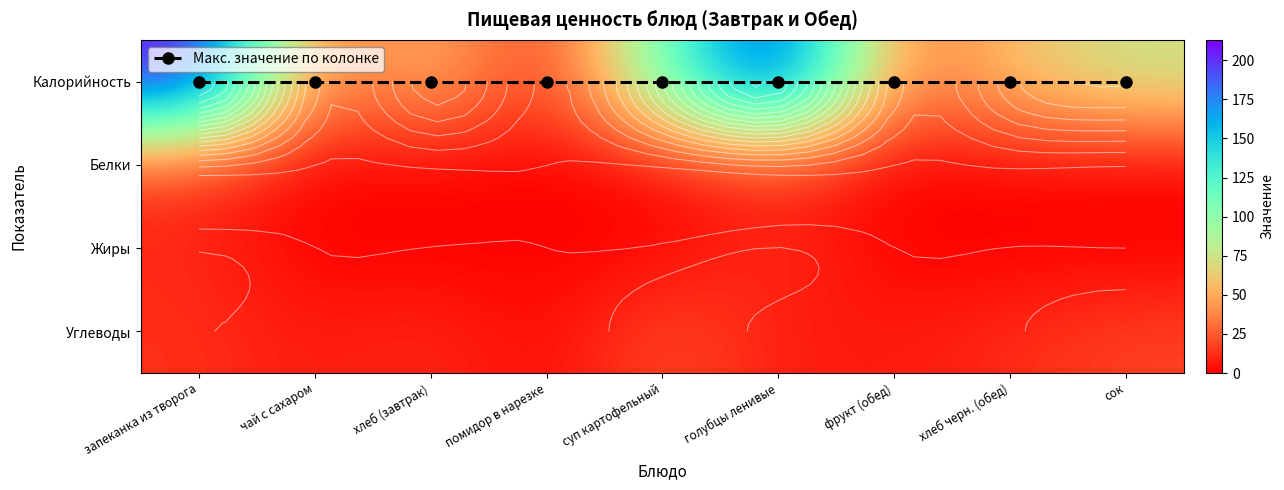

What is the difference between the Жиры values at хлеб черн. (обед) and сок?

0.3